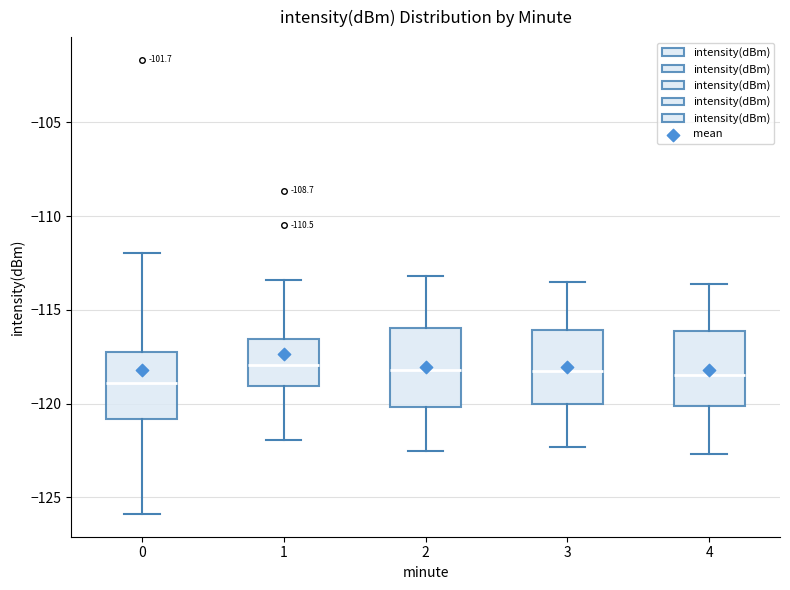

Reading left to right, read every box against the y-axis: the position of its median line, the range the box covers, and the ends of its whiskers. The values are not printed on the chart, so give them approximately, as read against the axis.

0: median -119.0, box -121.0 to -117.5, whiskers -126.0 to -112.0
1: median -118.0, box -119.0 to -116.5, whiskers -122.0 to -113.5
2: median -118.0, box -120.0 to -116.0, whiskers -122.5 to -113.0
3: median -118.0, box -120.0 to -116.0, whiskers -122.5 to -113.5
4: median -118.5, box -120.0 to -116.0, whiskers -122.5 to -113.5